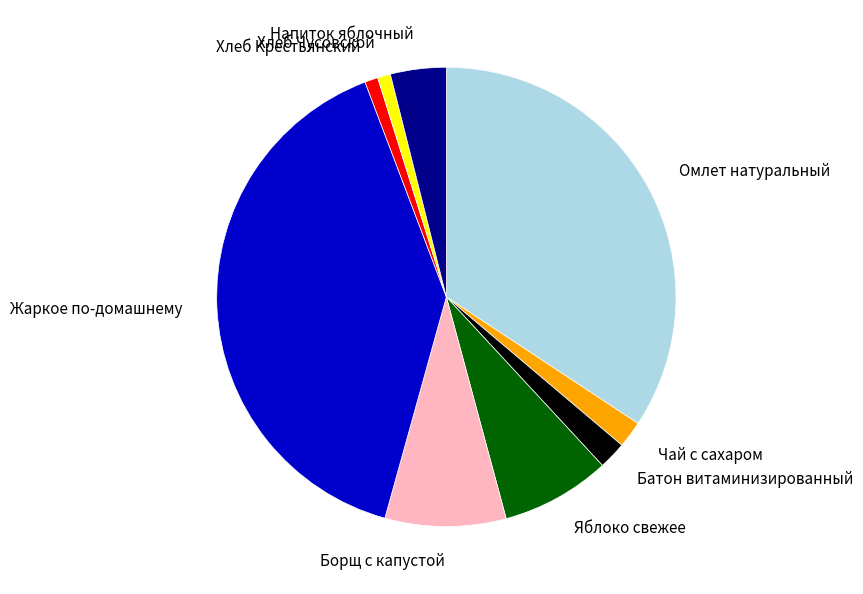

Which slice is the largest?

Жаркое по-домашнему